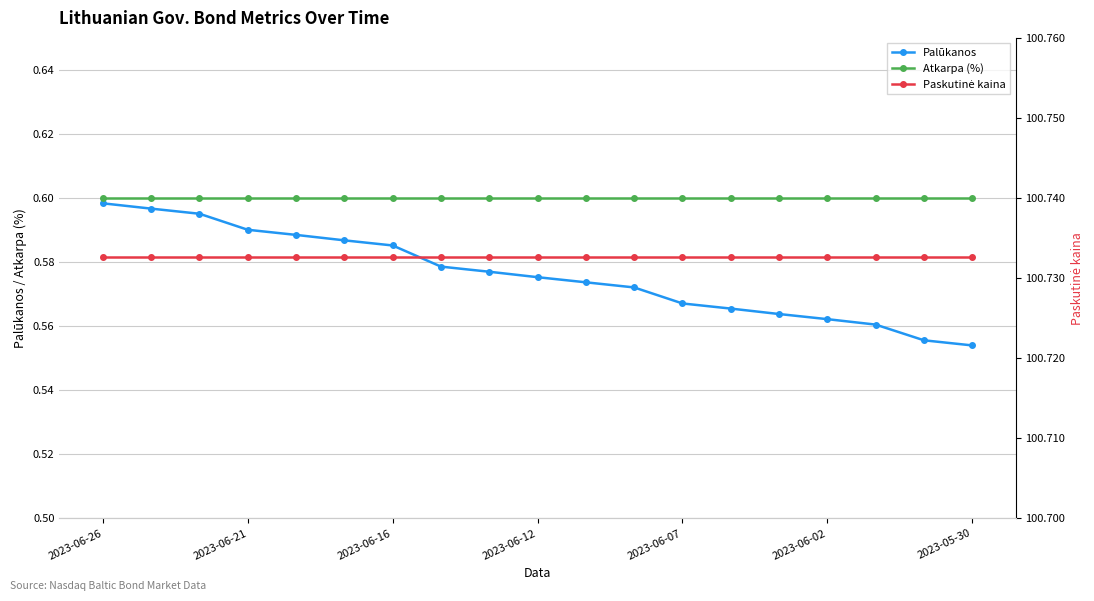

What is the value of the Paskutinė kaina point at the 11th from the left?

100.7